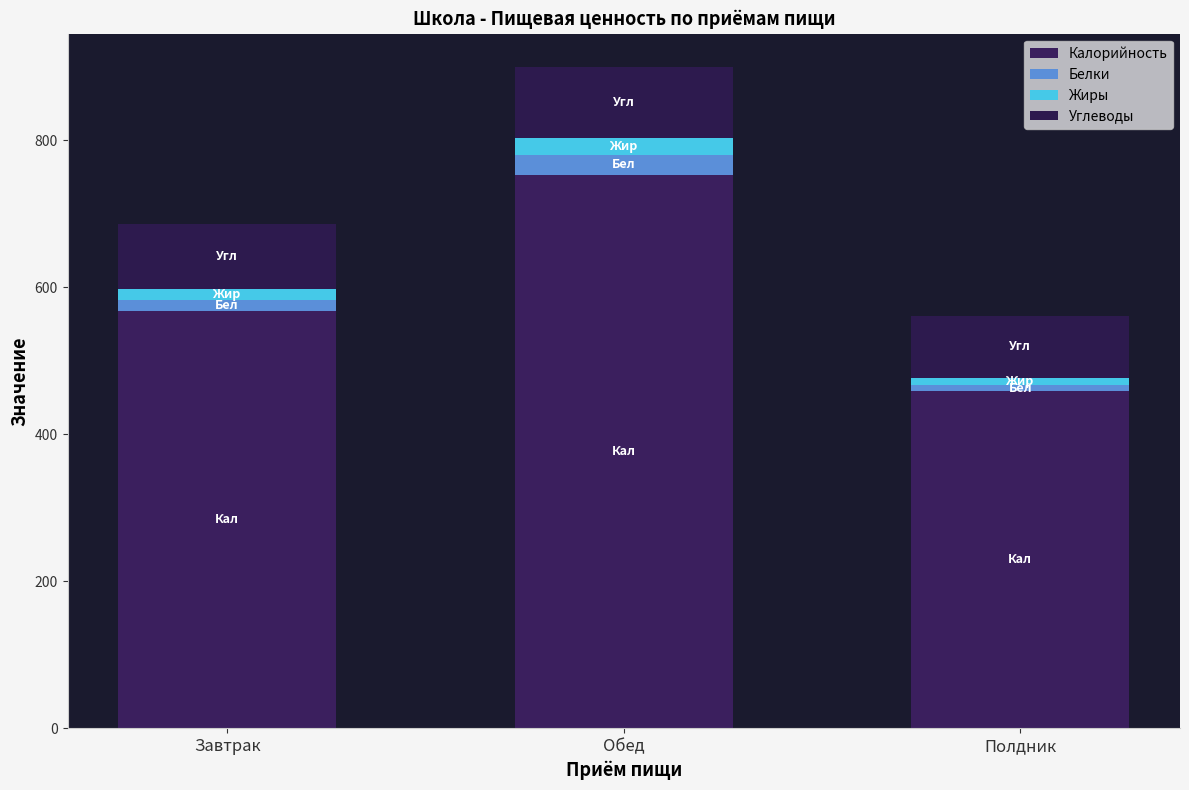

Is it true that Углеводы equals 84.6 at Полдник?

True